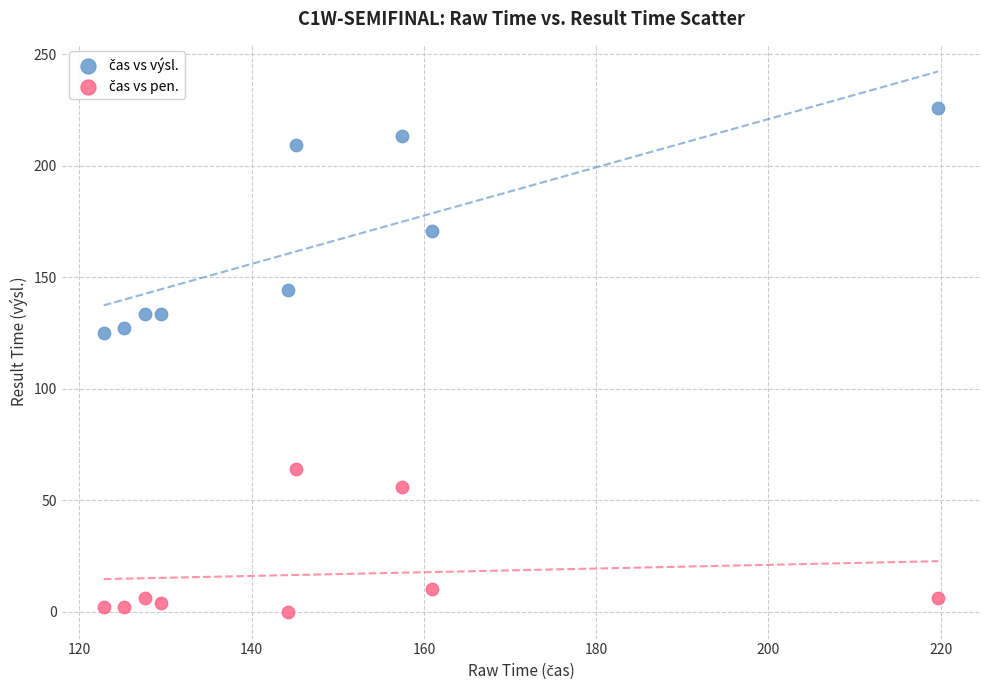

What is the X range (max minus min) for the scatter plot?

96.9